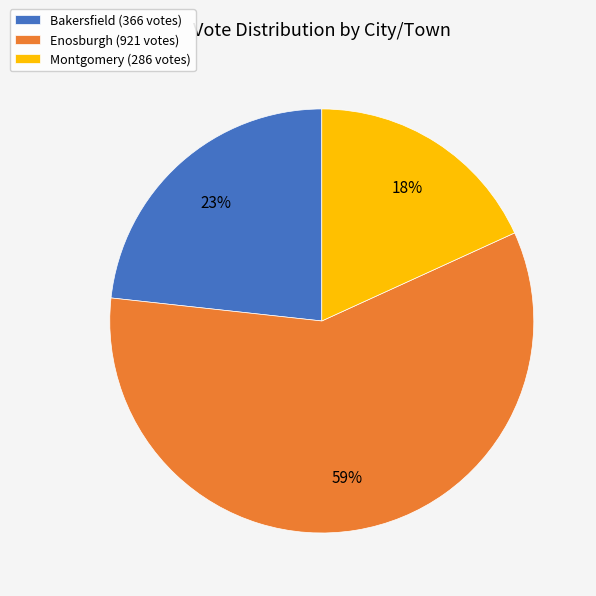

To the nearest percent, what is the average slice percentage?

33%